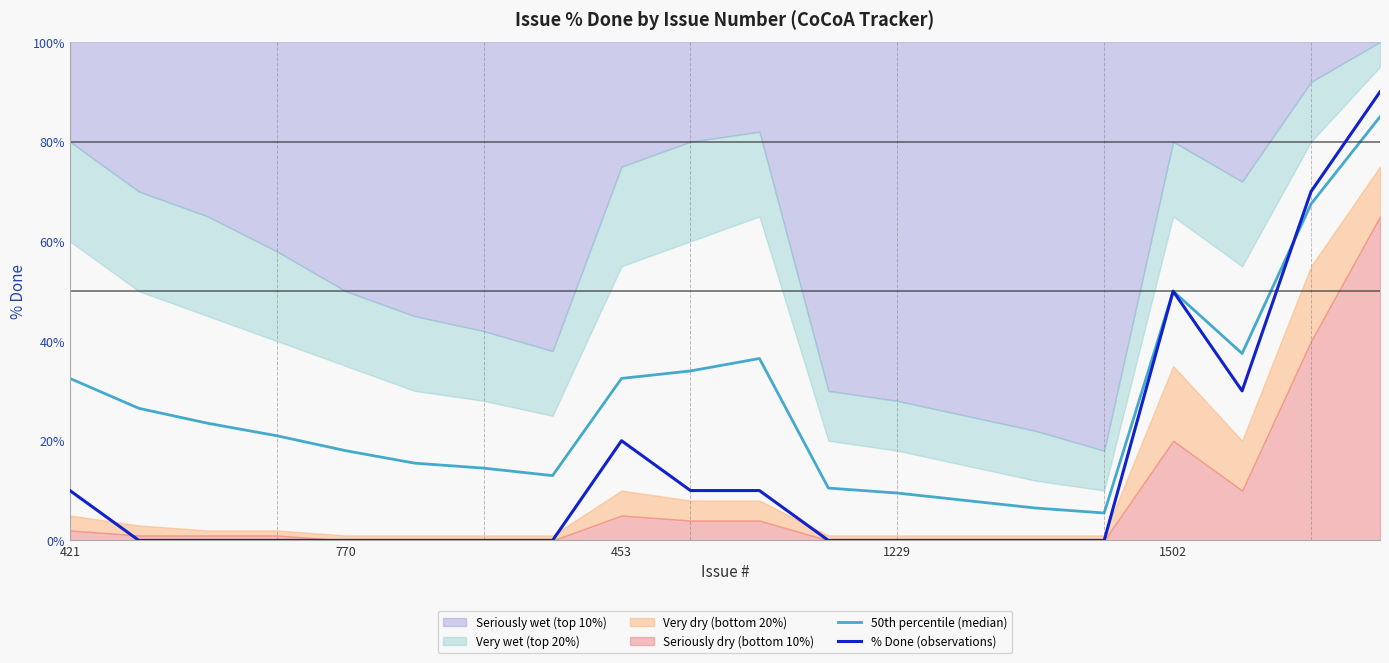

Where is % Done (observations) nearest to the value 45?

1502